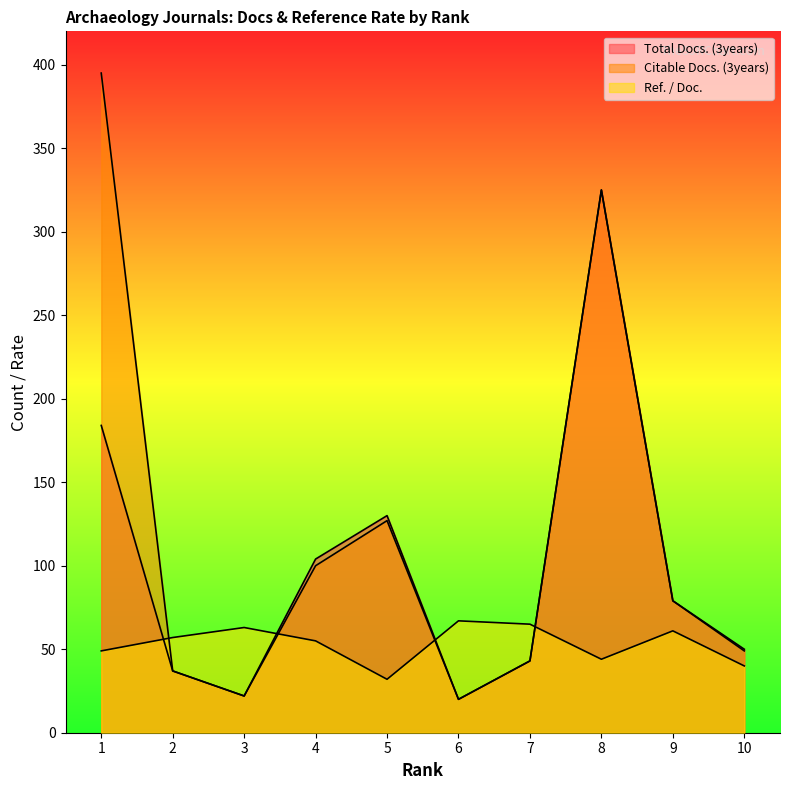

True or false: Ref. / Doc. has a value of 32 at 5.

True